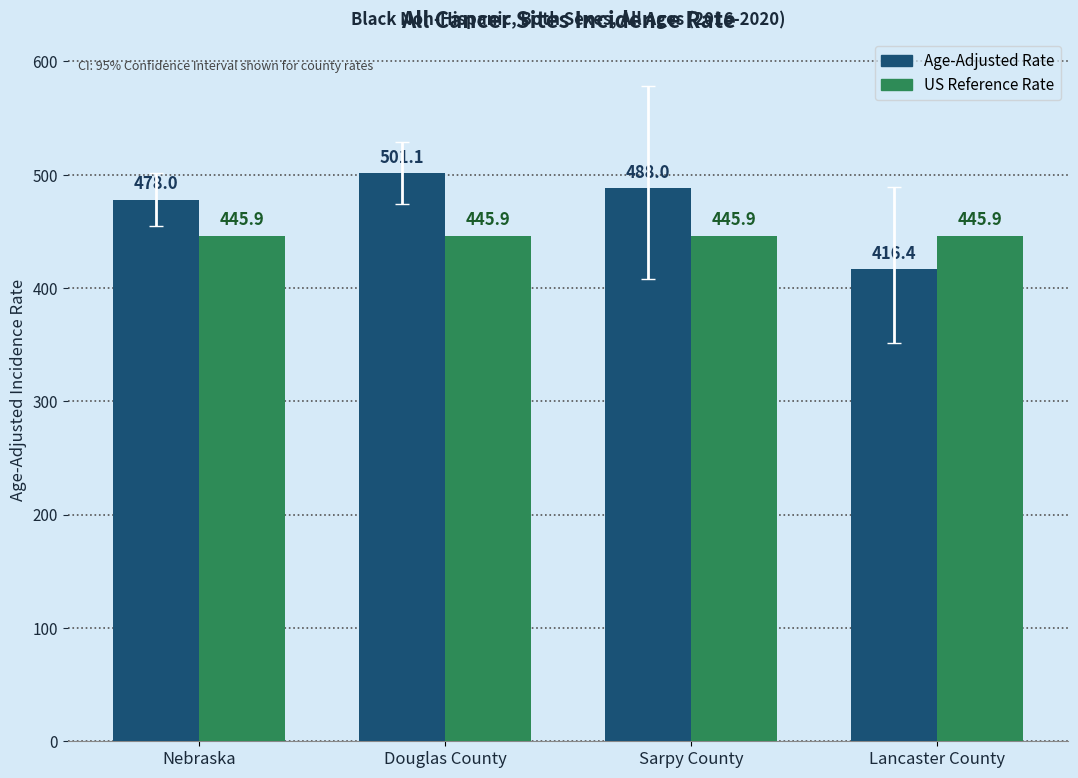

What is the total value across all series at Lancaster County?

862.3